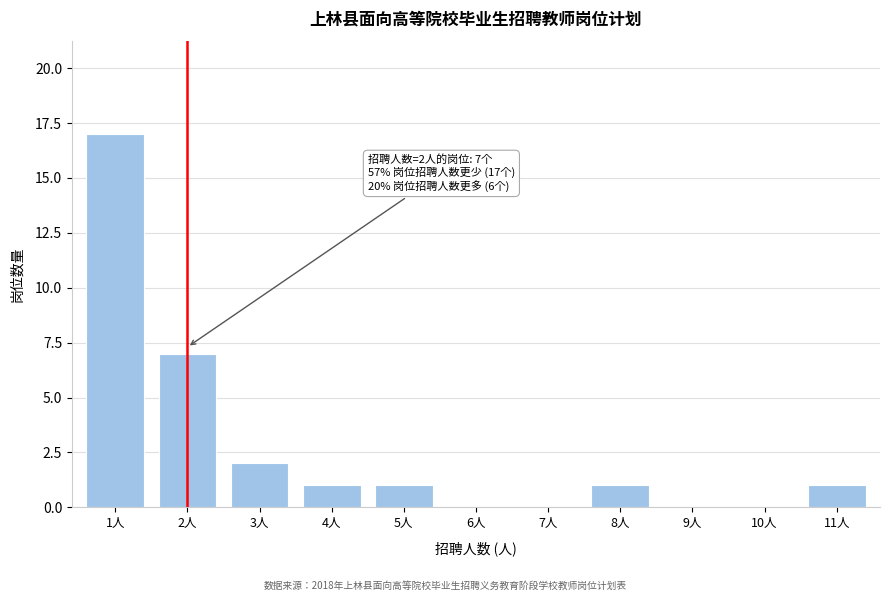

Reading left to right, list all the values displayed in this chart.

1人=17	2人=7	3人=2	4人=1	5人=1	6人=0	7人=0	8人=1	9人=0	10人=0	11人=1